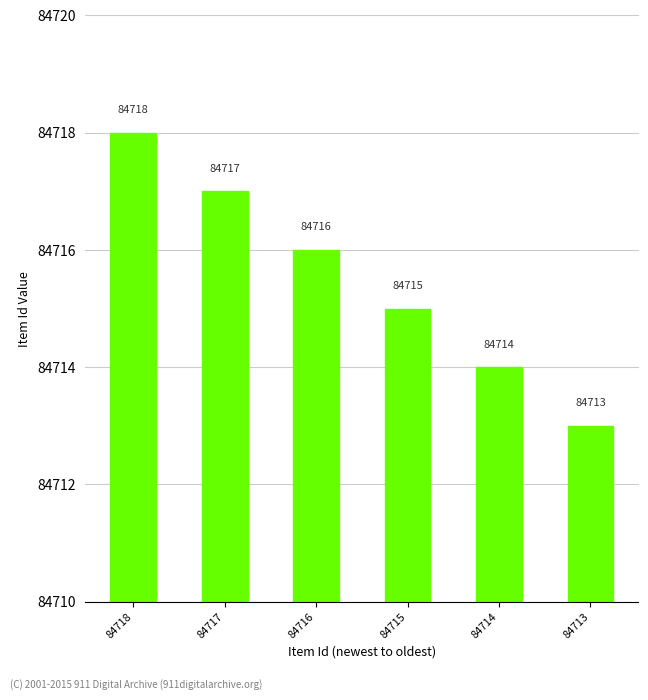

The value at 84716 is 42167. True or false?

False